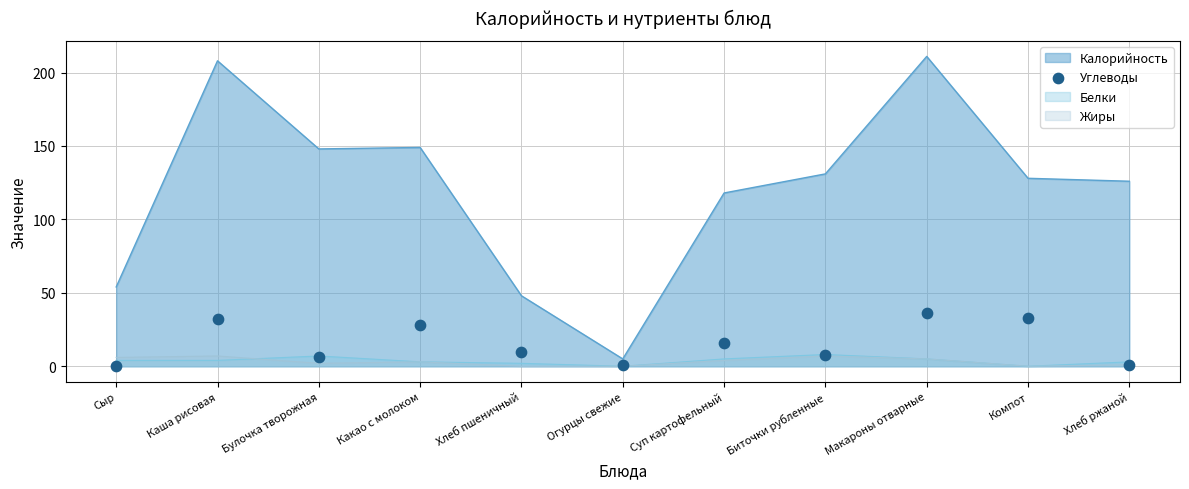

True or false: Калорийность and Белки cross at least once.

False